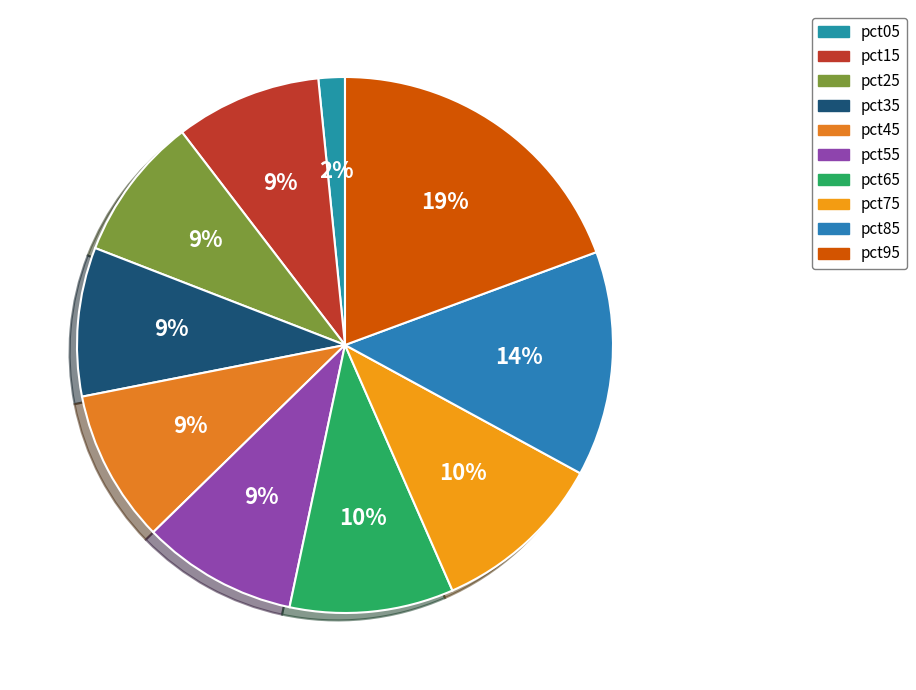

Does pct95 represent more than half of the total?

No